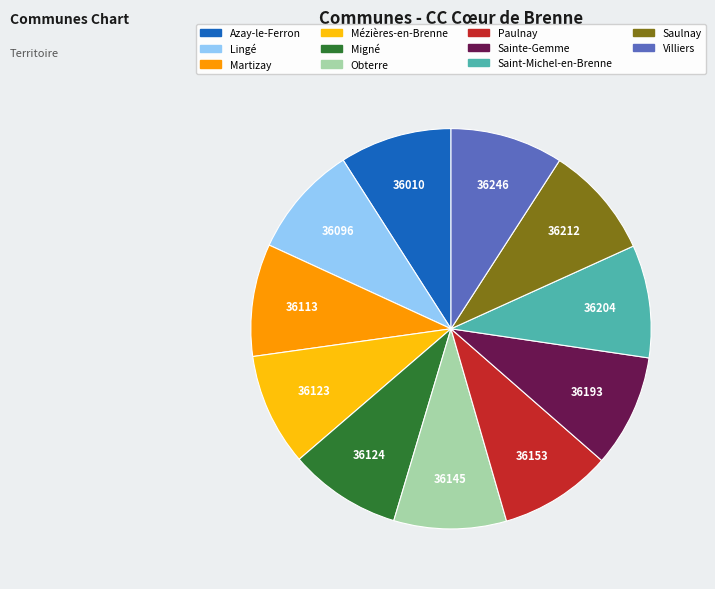

Combined, do Migné and Villiers account for over 50%?

No